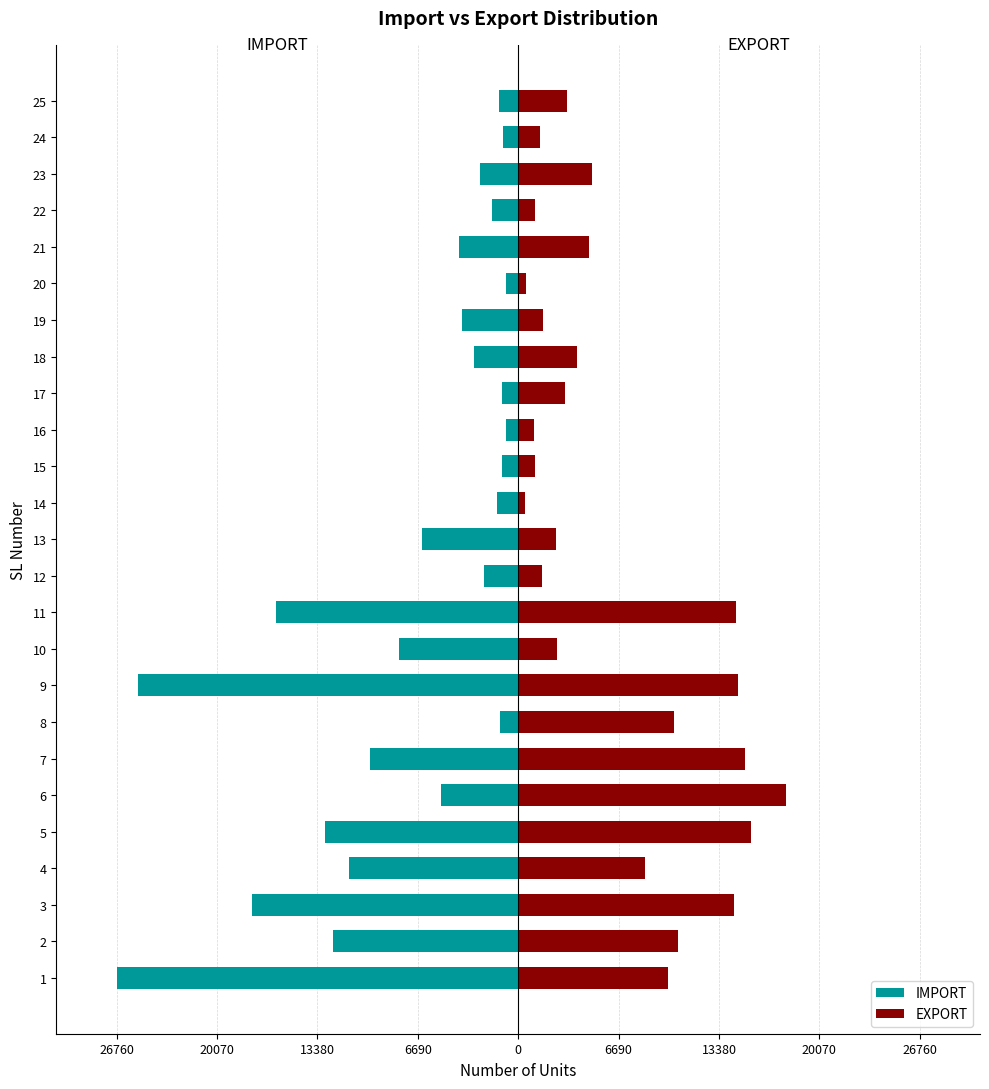

The IMPORT series shows -4505 at 18. True or false?

False